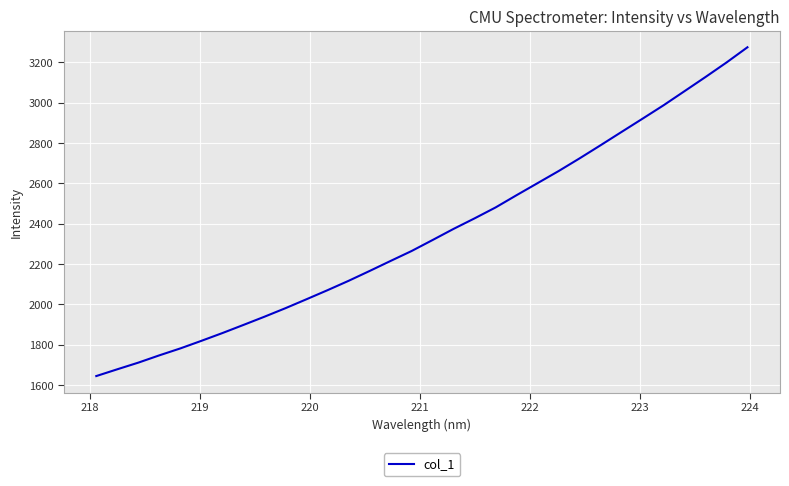

What is the smallest value displayed?

1644.9